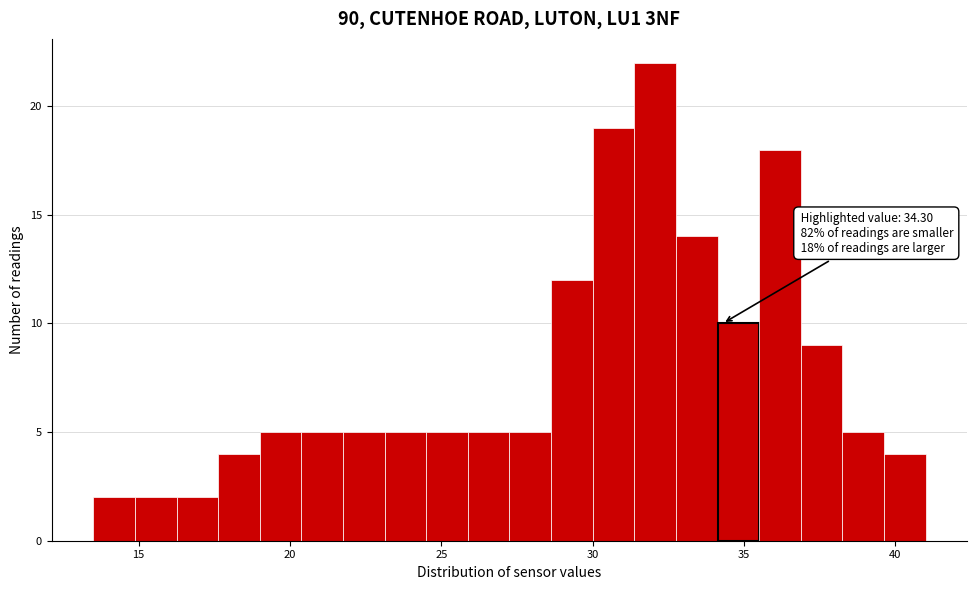

Read against the x-axis, roughly where is the centre of the tallest bar?

32.0